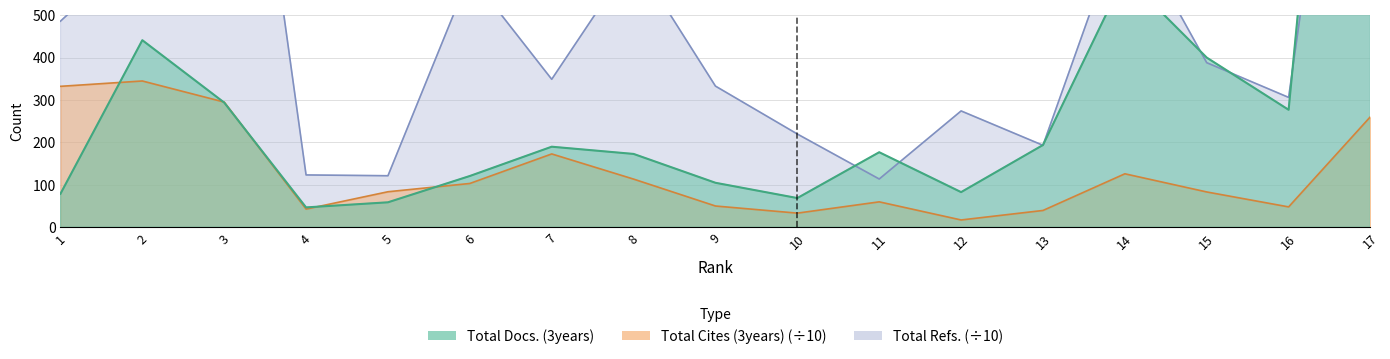

The Total Refs. series shows 193.3 at 13. True or false?

True